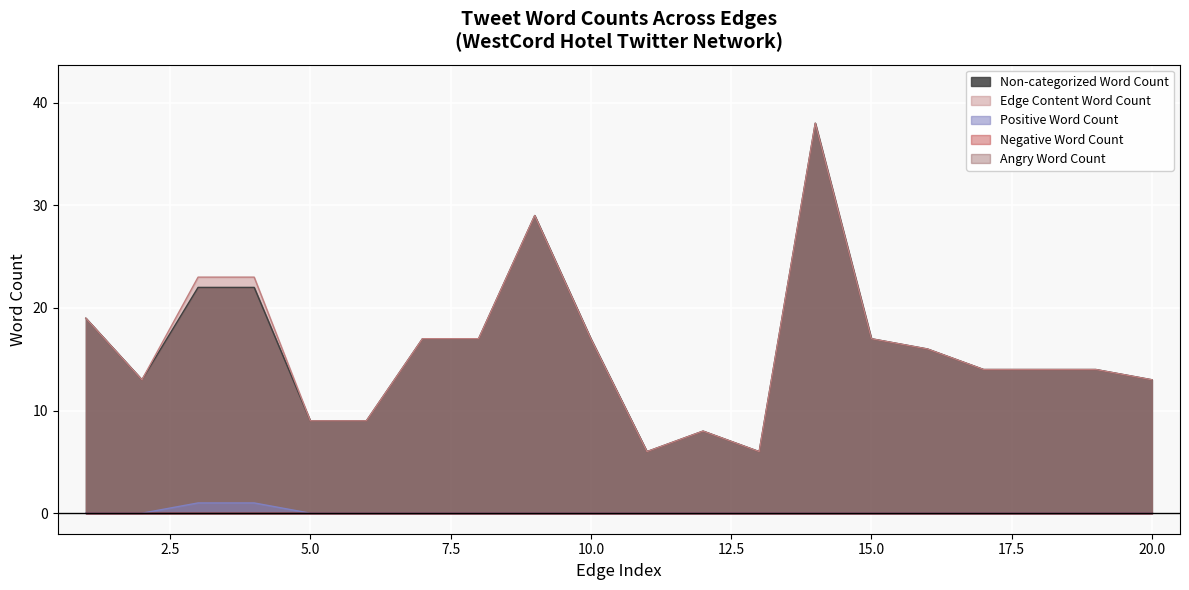

True or false: Positive Word Count and Edge Content Word Count intersect in this chart.

False